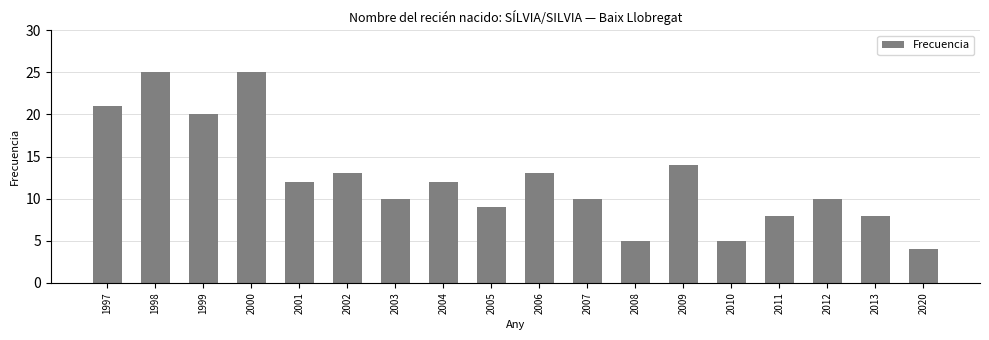

The chart shows a value of 12 at 2001. True or false?

True